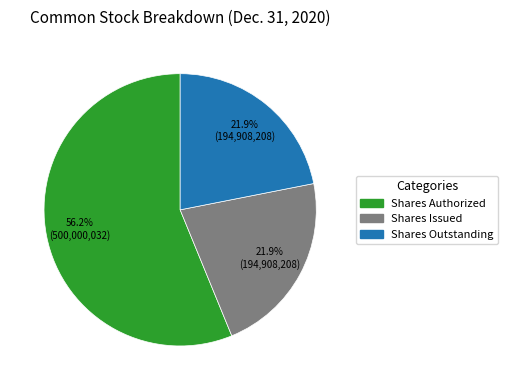

Is there any slice that represents more than half of the pie?

Yes